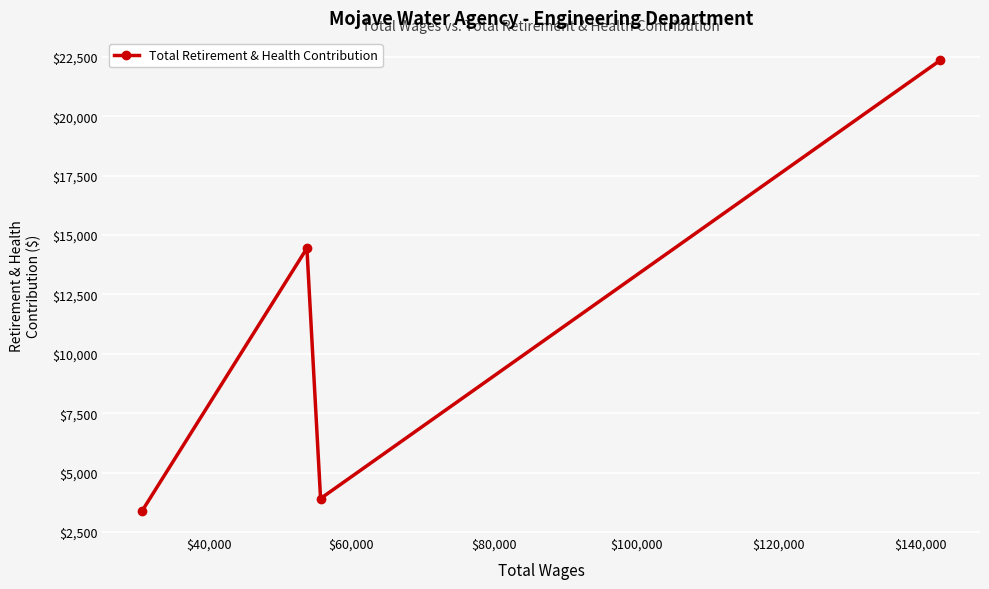

What is the greatest value displayed?

22349